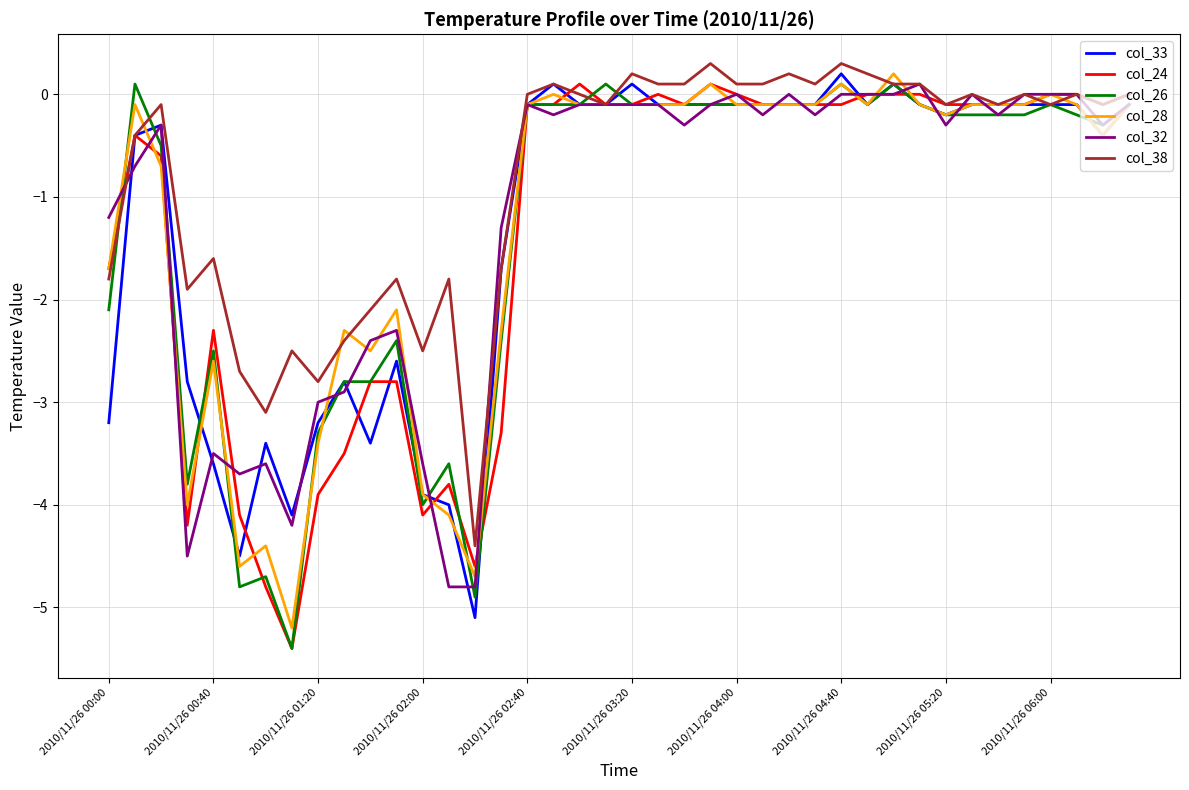

What is the minimum value for col_38?

-4.4